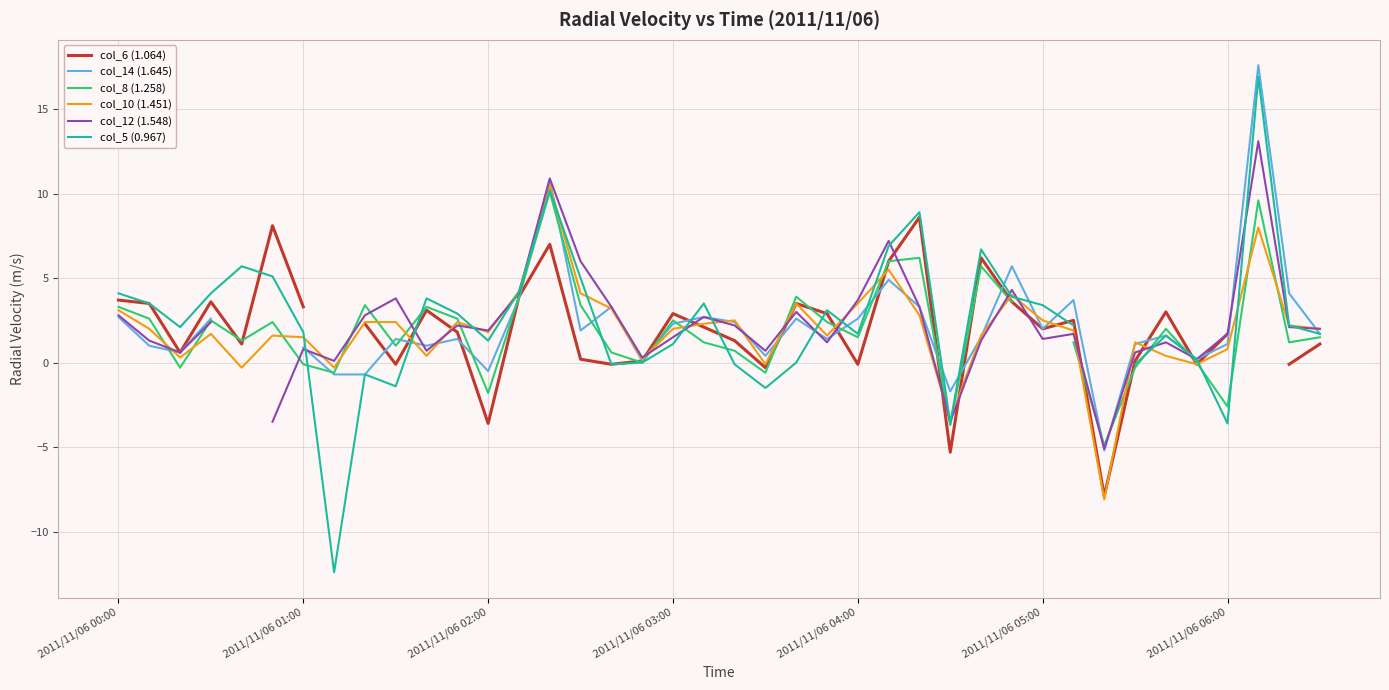

The value of col_10 (1.451) at 2011/11/06 02:00 is 1.8. True or false?

True